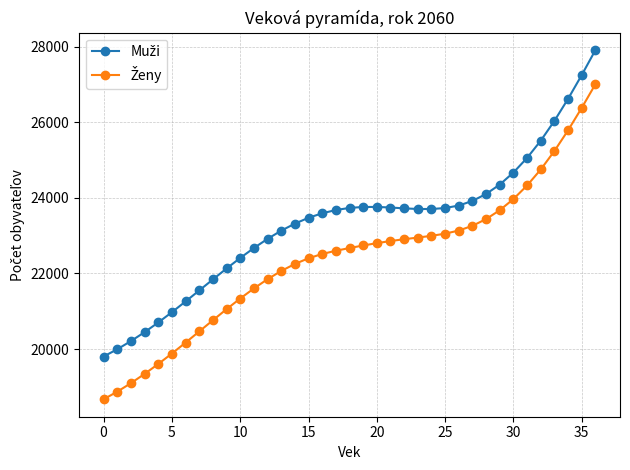

What is the minimum value shown in the chart?

18671